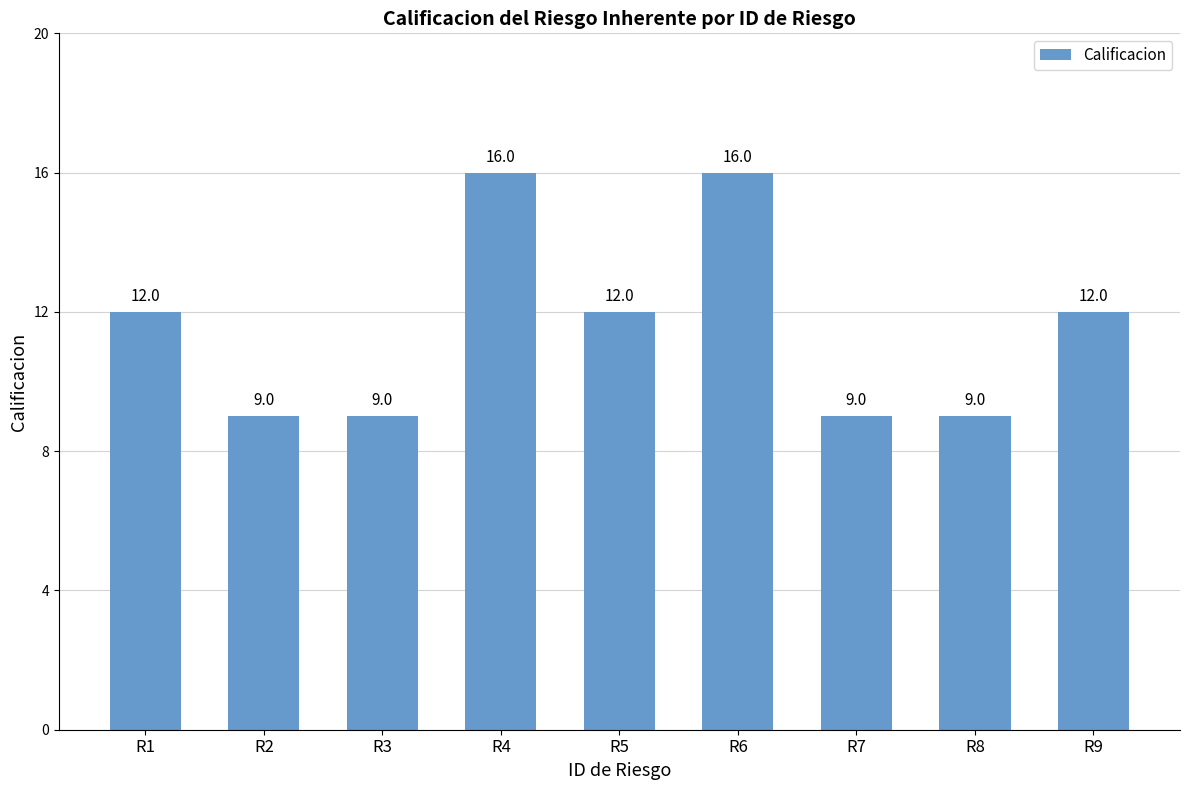

How many values are between 9 and 12?

7